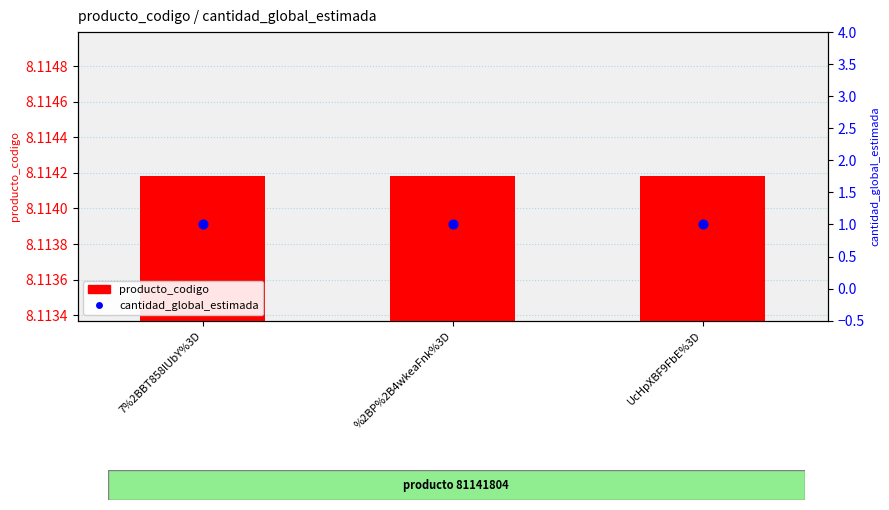

What are all the series names shown in the legend?

producto_codigo, cantidad_global_estimada